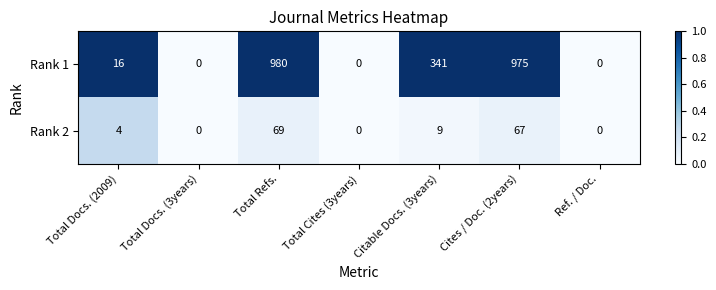

What is the total value across all series at Total Docs. (2009)?

20